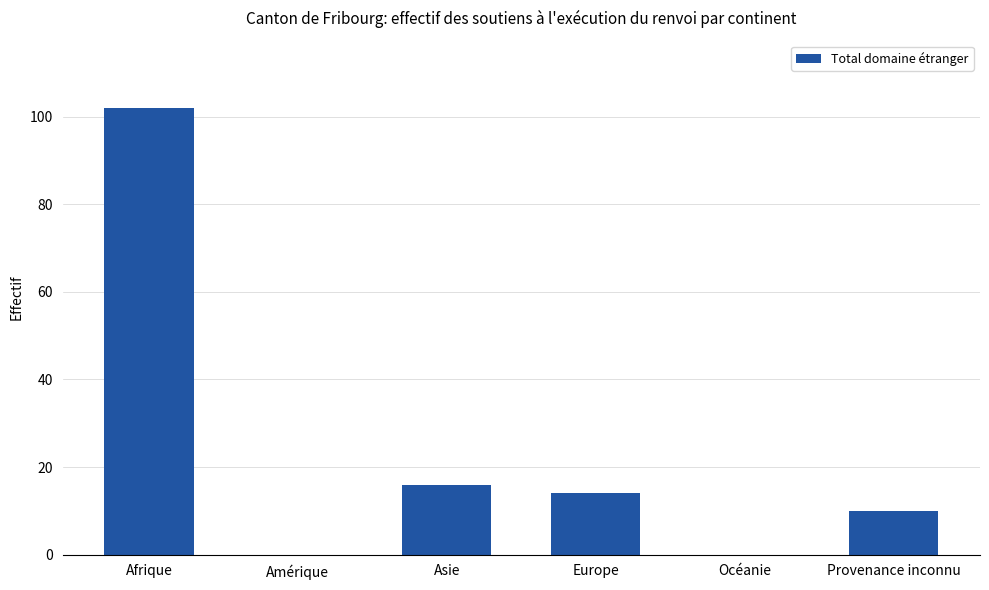

What is the change in value from Amérique to Europe?

+14